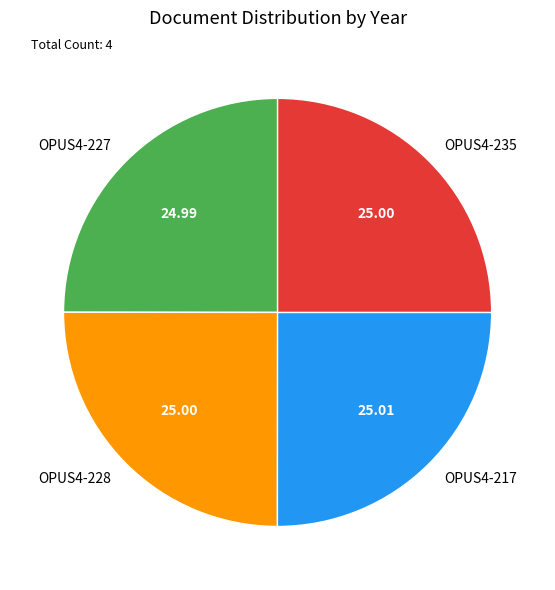

How many slices are in this pie chart?

4